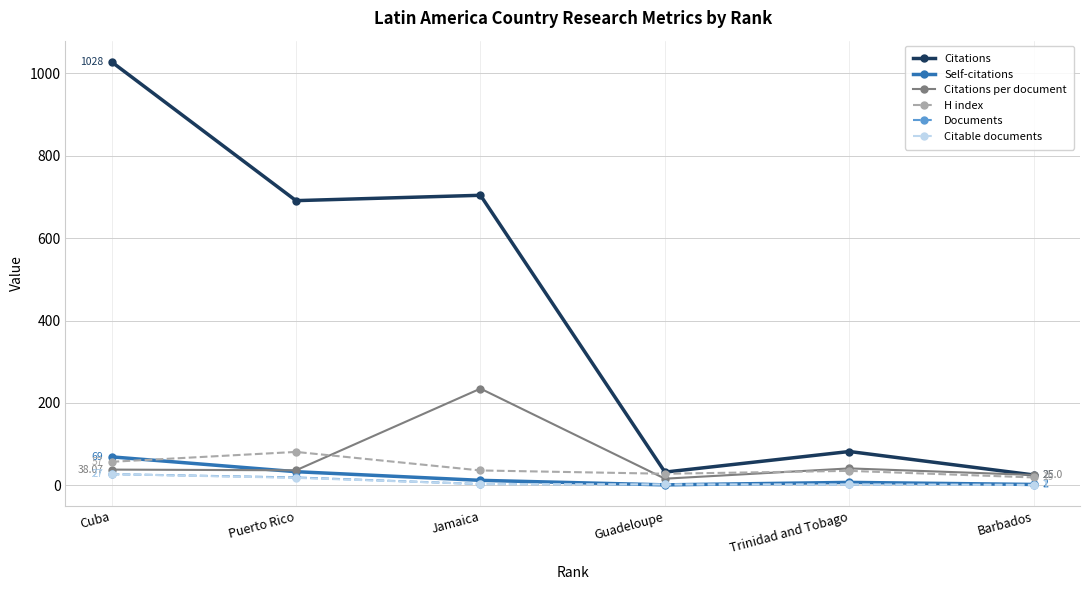

How many distinct data groups are displayed?

6